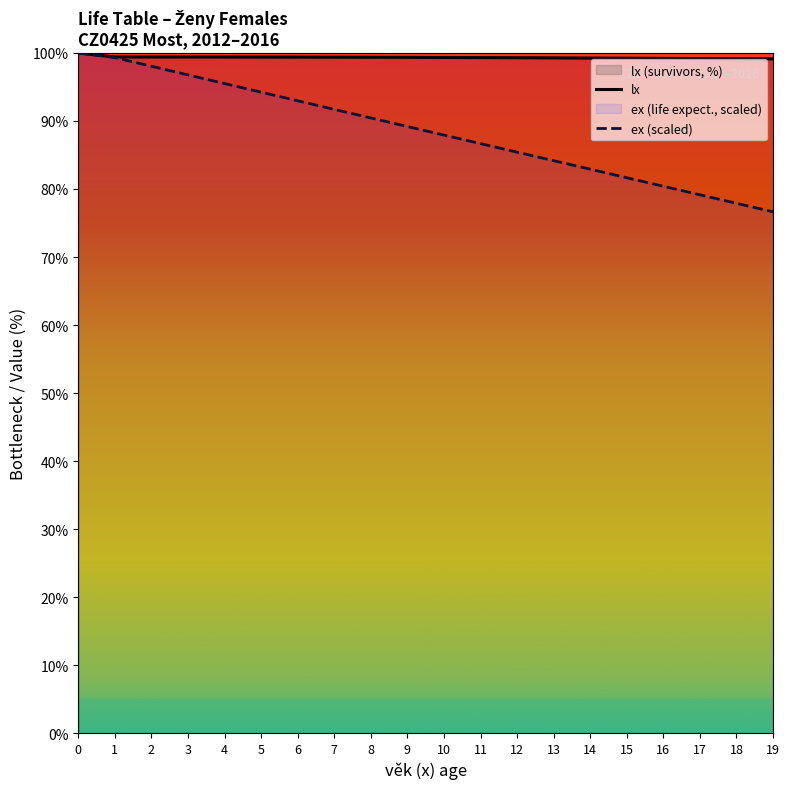

Where is ex (scaled) nearest to the value 88?

10